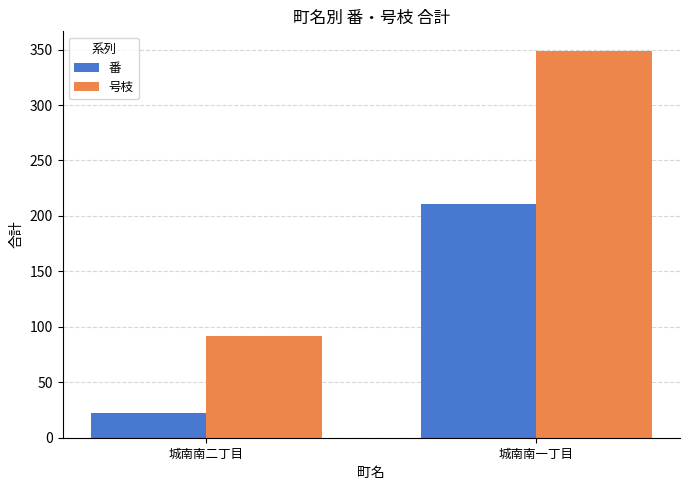

Reading left to right, what are all the values shown in this chart?

番: 22	211
号枝: 92	349